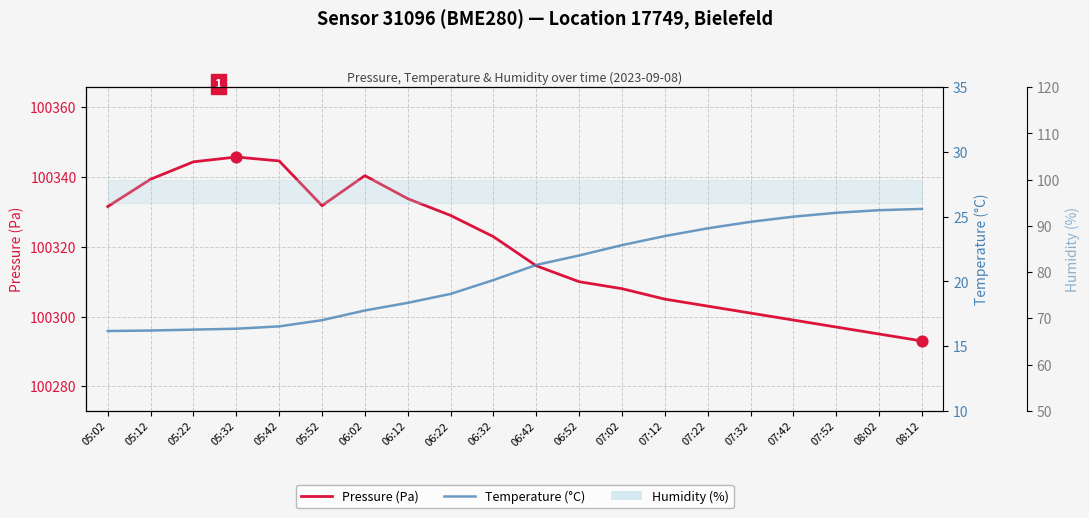

Which series has the widest spread of Y values?

Pressure (Pa)